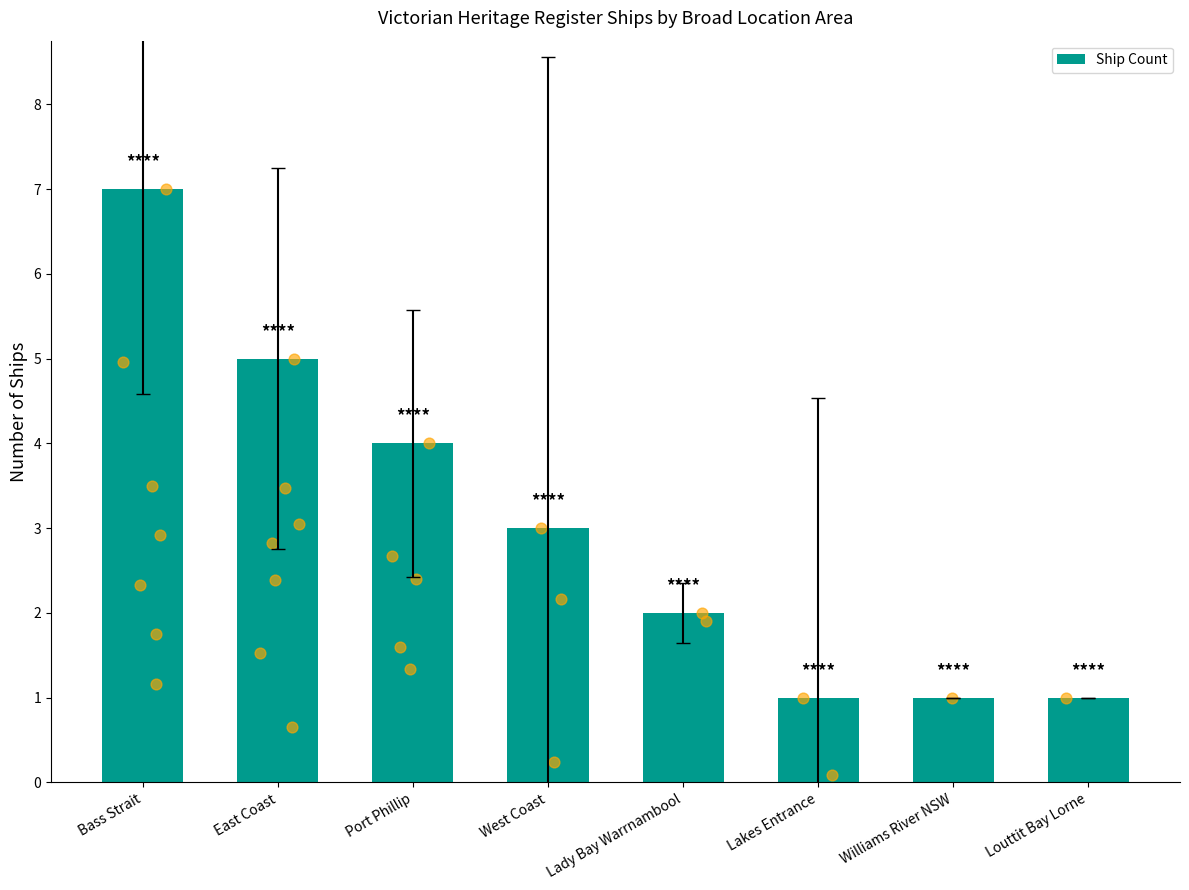

What is the change in value from West Coast to Lakes Entrance?

-2